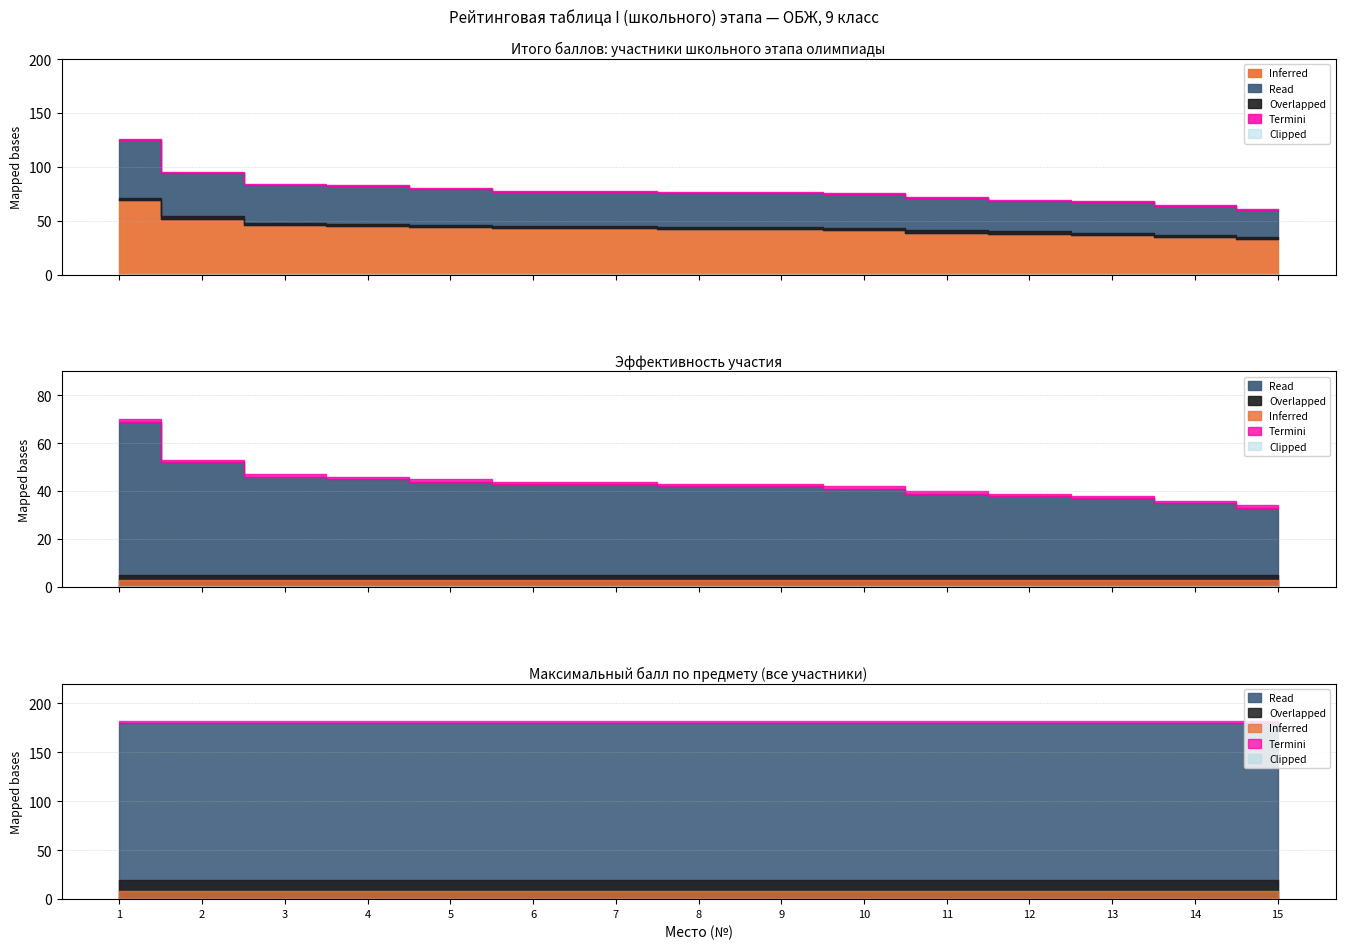

Reading left to right, transcribe all the data shown in this chart.

итого баллов: 1=125	2=94	3=83	4=82	5=79	6=77	7=77	8=76	9=76	10=75	11=71	12=68	13=67	14=64	15=60
эффективность участия: 1=69	2=52	3=46	4=45	5=44	6=43	7=43	8=42	9=42	10=41	11=39	12=38	13=37	14=35	15=33
максимальный балл по предмету: 1=180	2=180	3=180	4=180	5=180	6=180	7=180	8=180	9=180	10=180	11=180	12=180	13=180	14=180	15=180